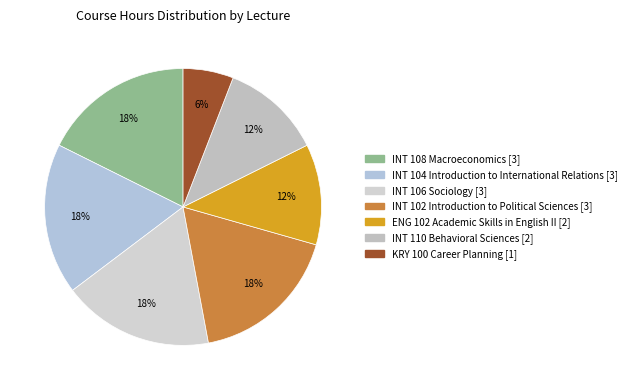

To the nearest percent, what percentage of the pie is ENG 102 Academic Skills in English II?

12%